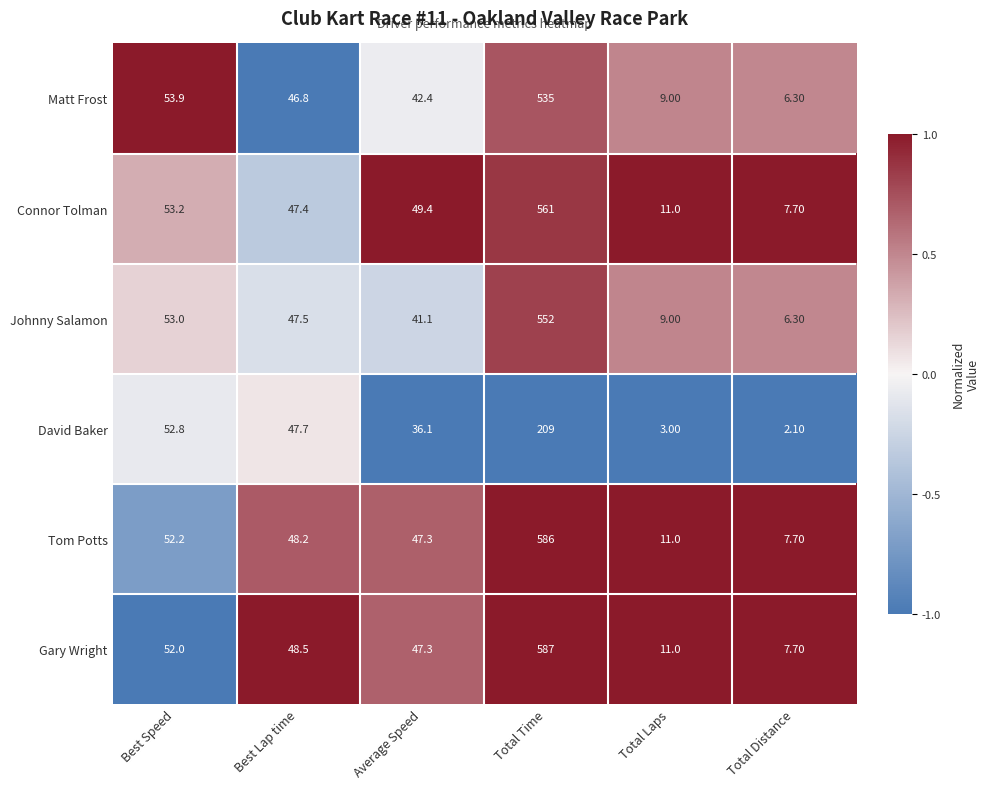

What is the average value of the Matt Frost series?

115.6